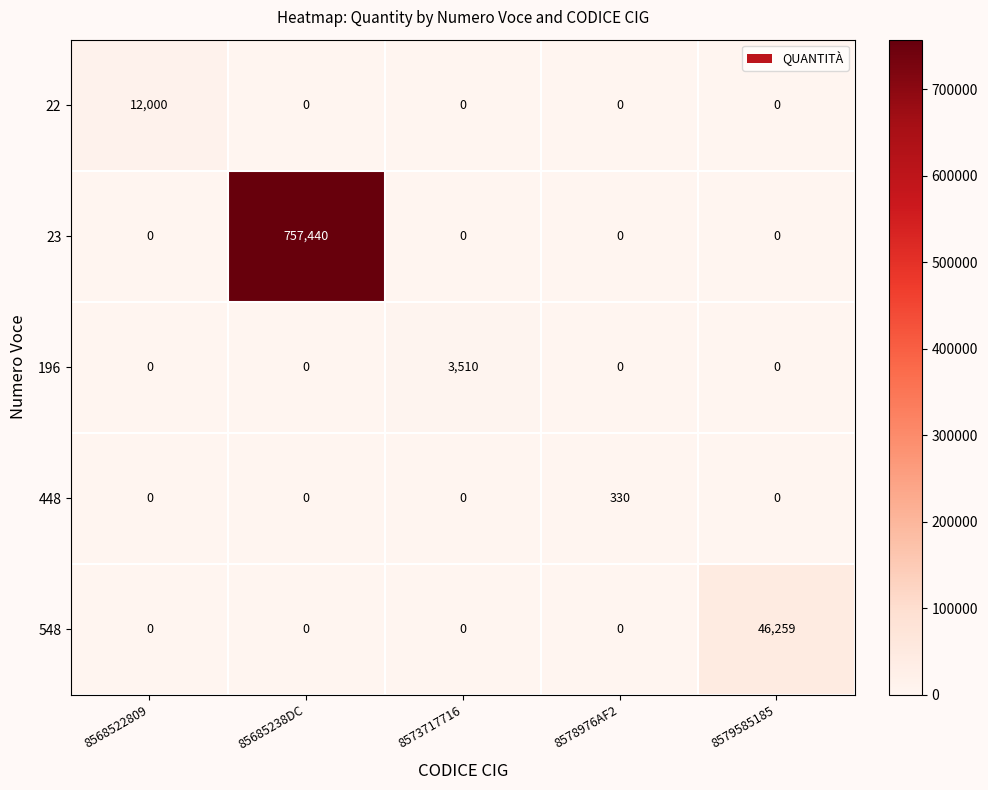

At how many categories does at least one series exceed 177754?

1